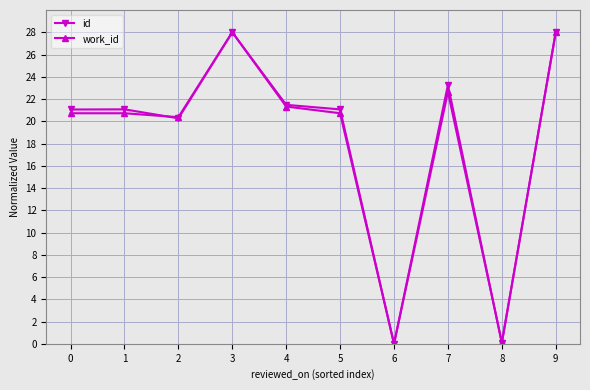

Is the value of work_id at 1 greater than the value of id at 0?

No